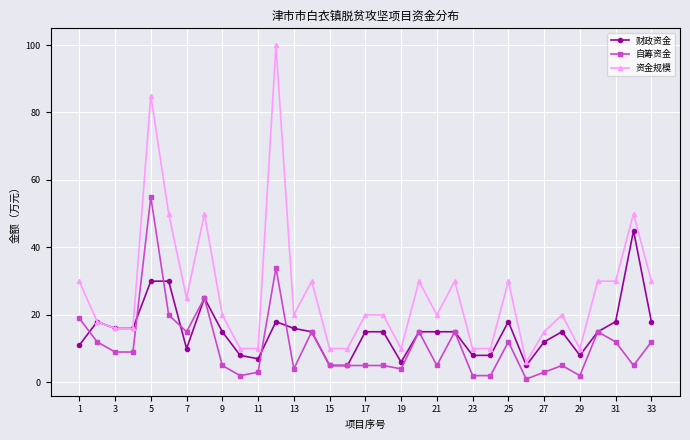

Count the number of data series in this chart.

3